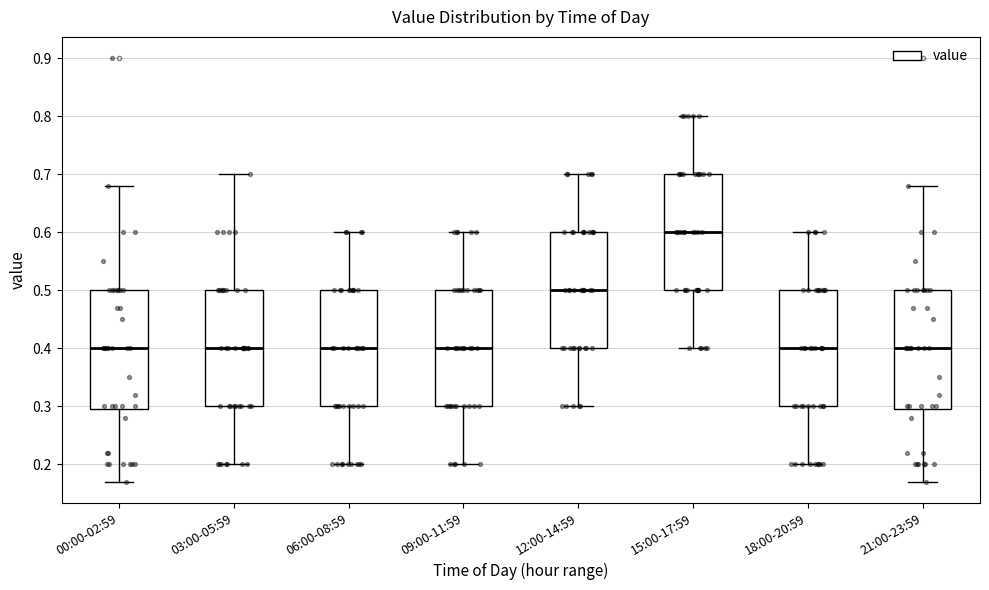

Reading left to right, read every box against the y-axis: the position of its median line, the range the box covers, and the ends of its whiskers. The values are not printed on the chart, so give them approximately, as read against the axis.

00:00-02:59: median 0.40, box 0.30 to 0.50, whiskers 0.17 to 0.68
03:00-05:59: median 0.40, box 0.30 to 0.50, whiskers 0.20 to 0.70
06:00-08:59: median 0.40, box 0.30 to 0.50, whiskers 0.20 to 0.60
09:00-11:59: median 0.40, box 0.30 to 0.50, whiskers 0.20 to 0.60
12:00-14:59: median 0.50, box 0.40 to 0.60, whiskers 0.30 to 0.70
15:00-17:59: median 0.60, box 0.50 to 0.70, whiskers 0.40 to 0.80
18:00-20:59: median 0.40, box 0.30 to 0.50, whiskers 0.20 to 0.60
21:00-23:59: median 0.40, box 0.30 to 0.50, whiskers 0.17 to 0.68